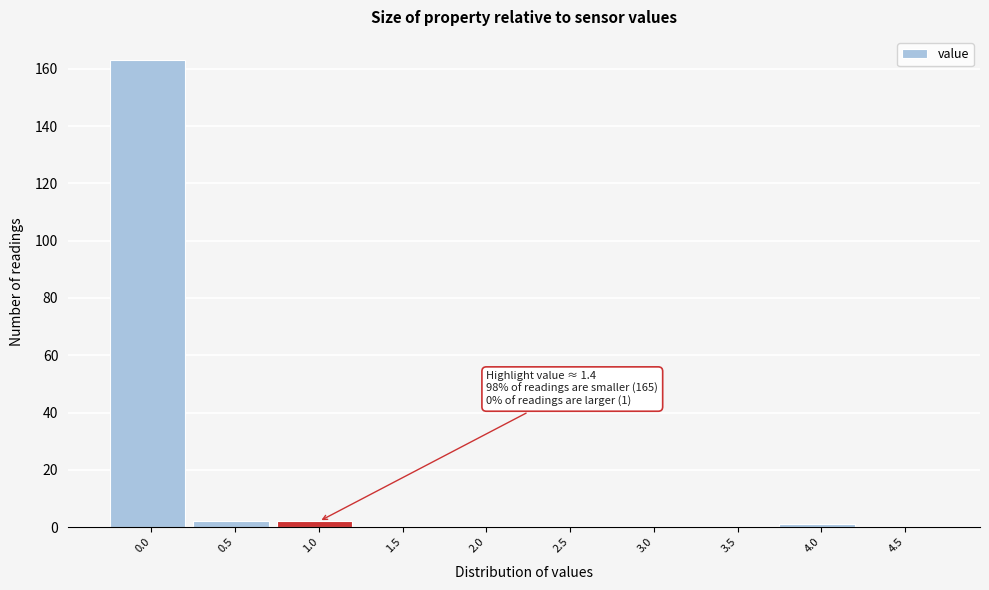

Reading left to right, what are all the values shown in this chart?

0.0=163	0.5=2	1.0=2	1.5=0	2.0=0	2.5=0	3.0=0	3.5=0	4.0=1	4.5=0